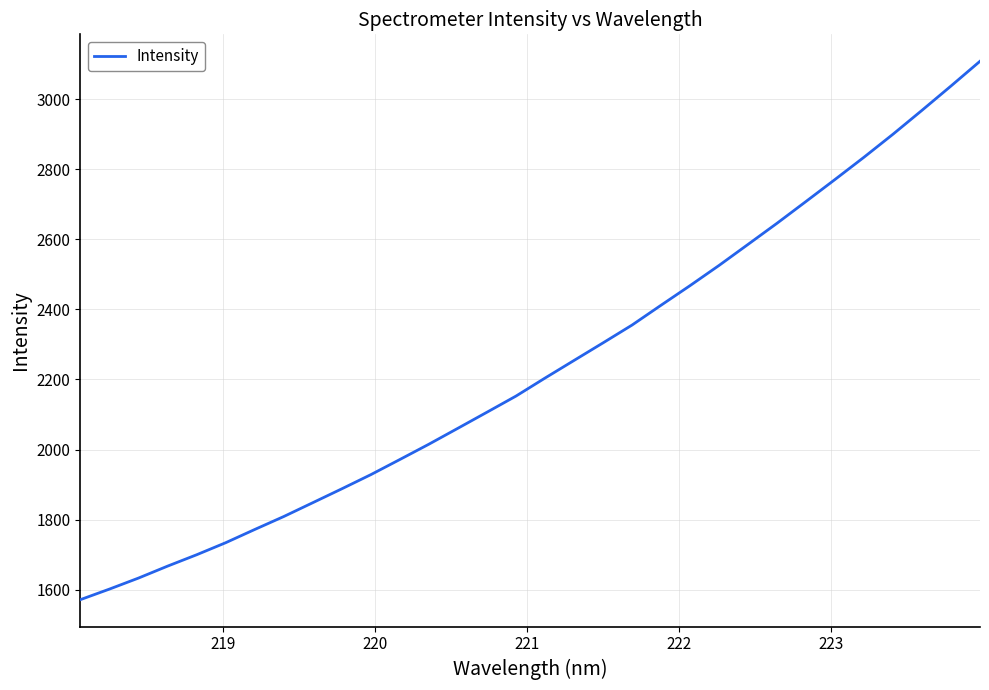

What is the difference between the maximum and minimum values?

1537.2